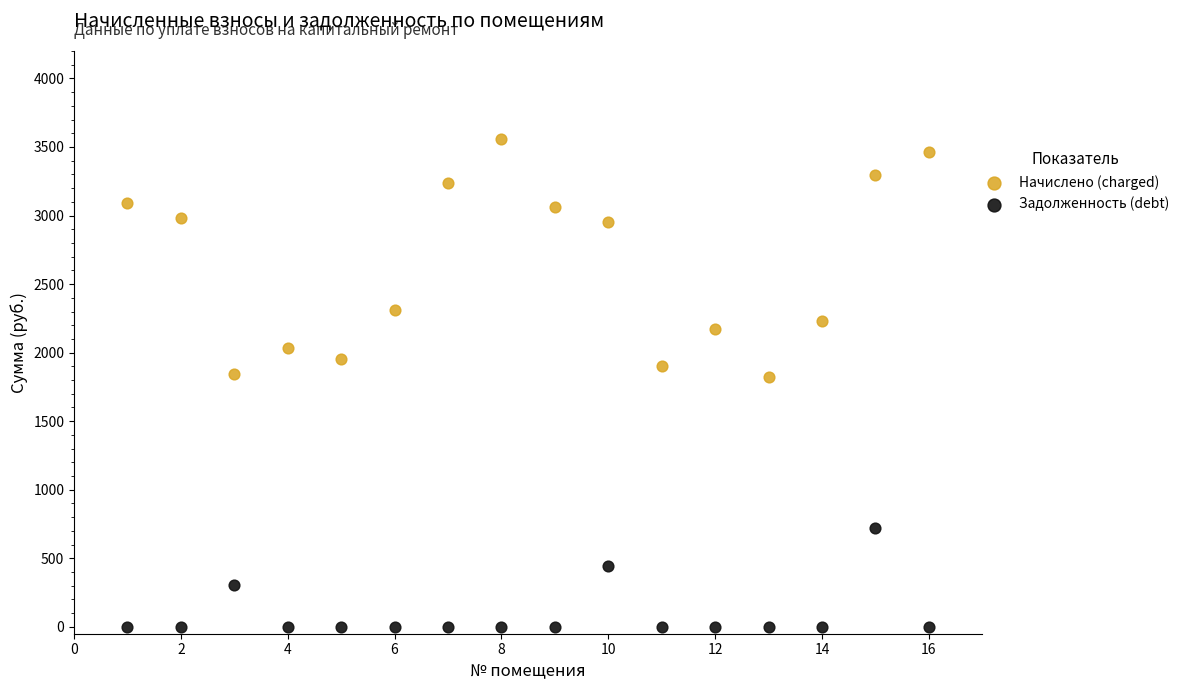

Which series contains the lowest Y value?

Задолженность (debt)